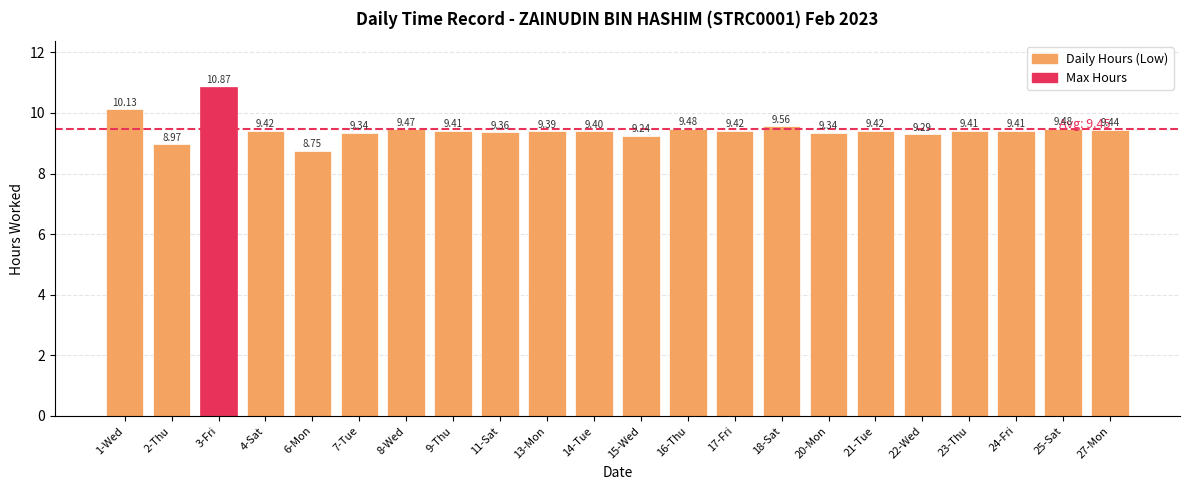

What is the greatest value displayed?

10.9